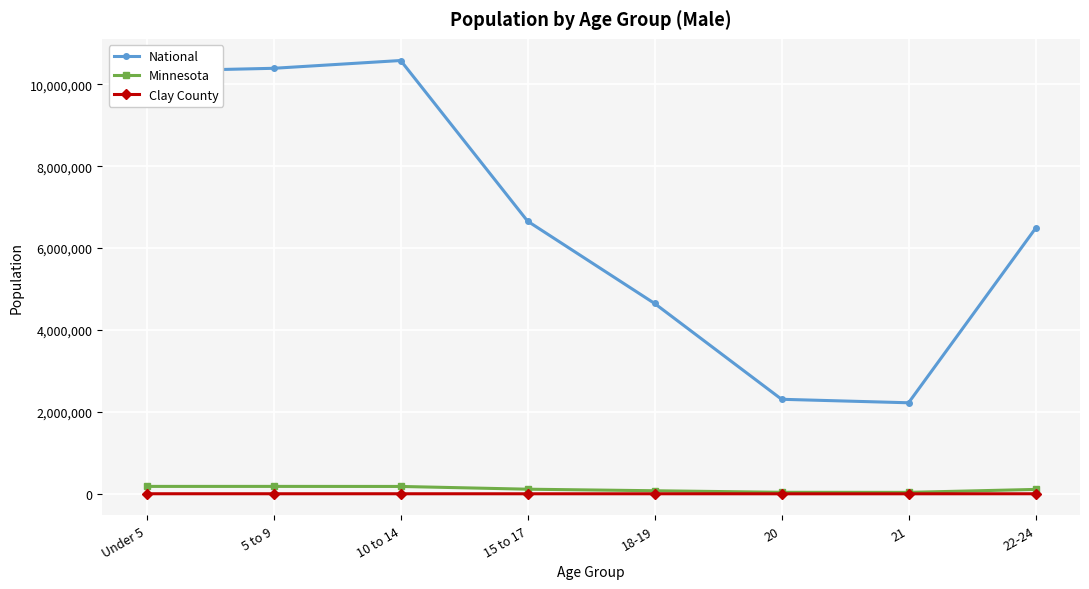

The value of National at 21 is 1394526. True or false?

False